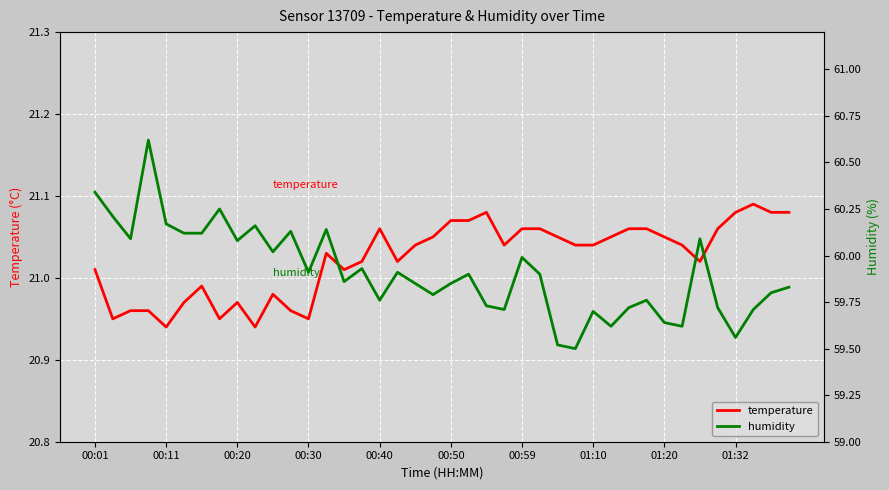

What position from the left is 21?

22